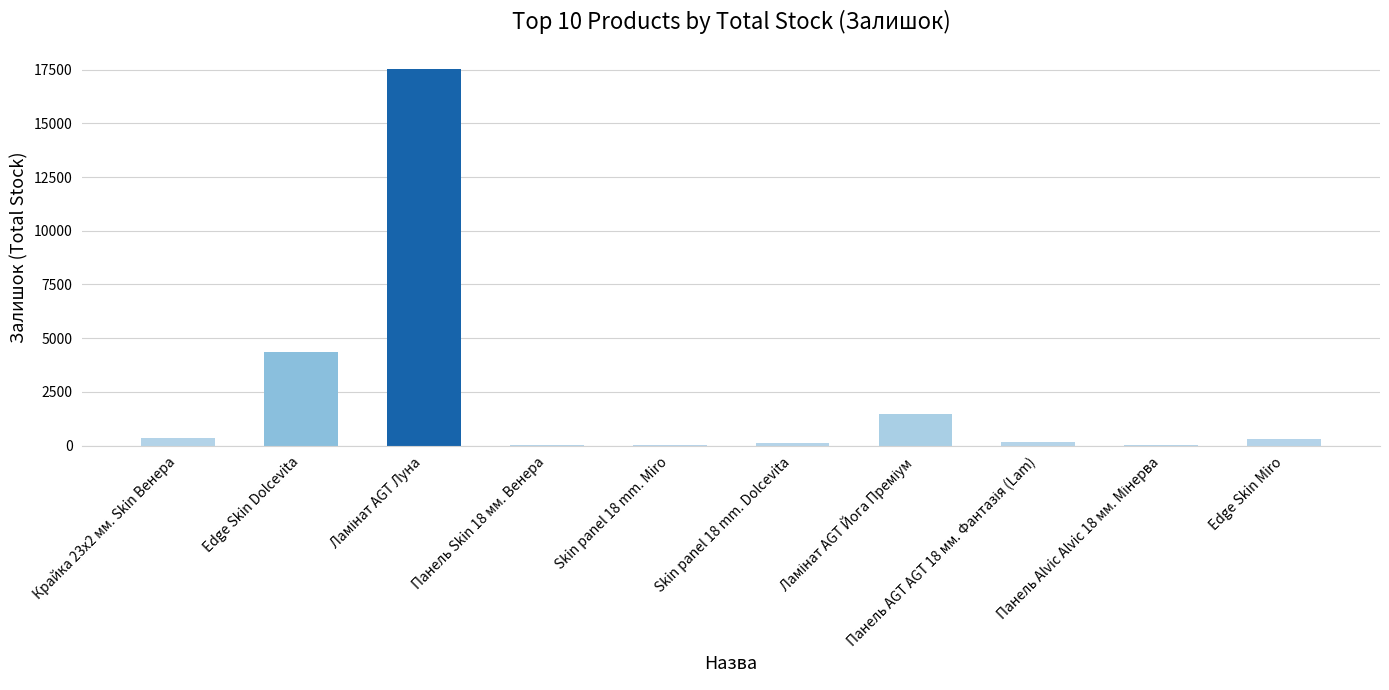

What is the sum of all values?

24347